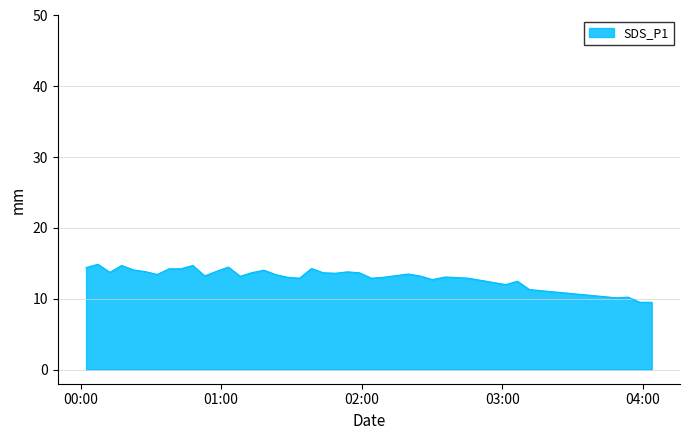

What is the greatest value displayed?

14.9